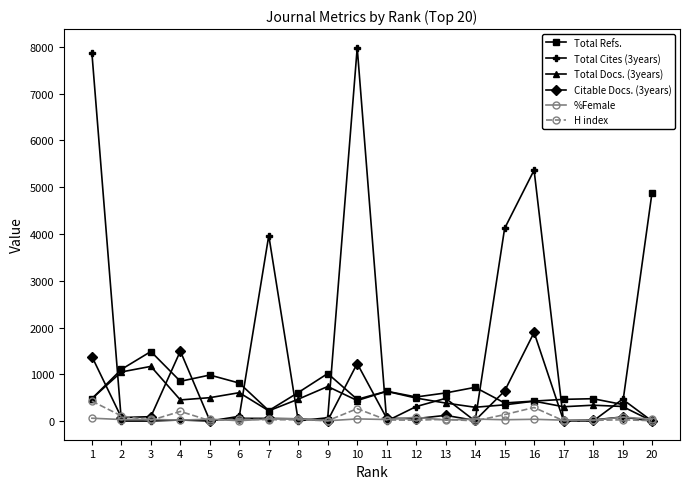

True or false: Total Refs. and %Female intersect in this chart.

False